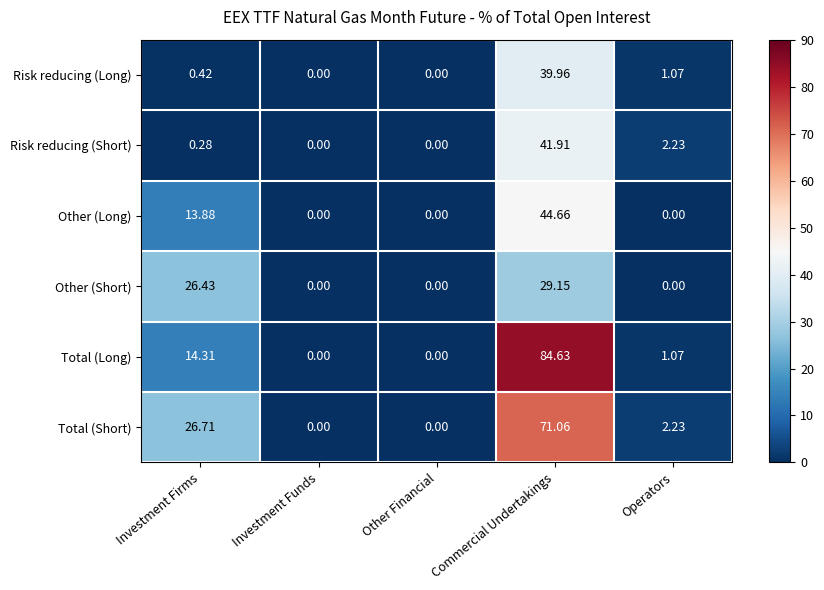

Which series has the largest range (max minus min)?

Total (Long)